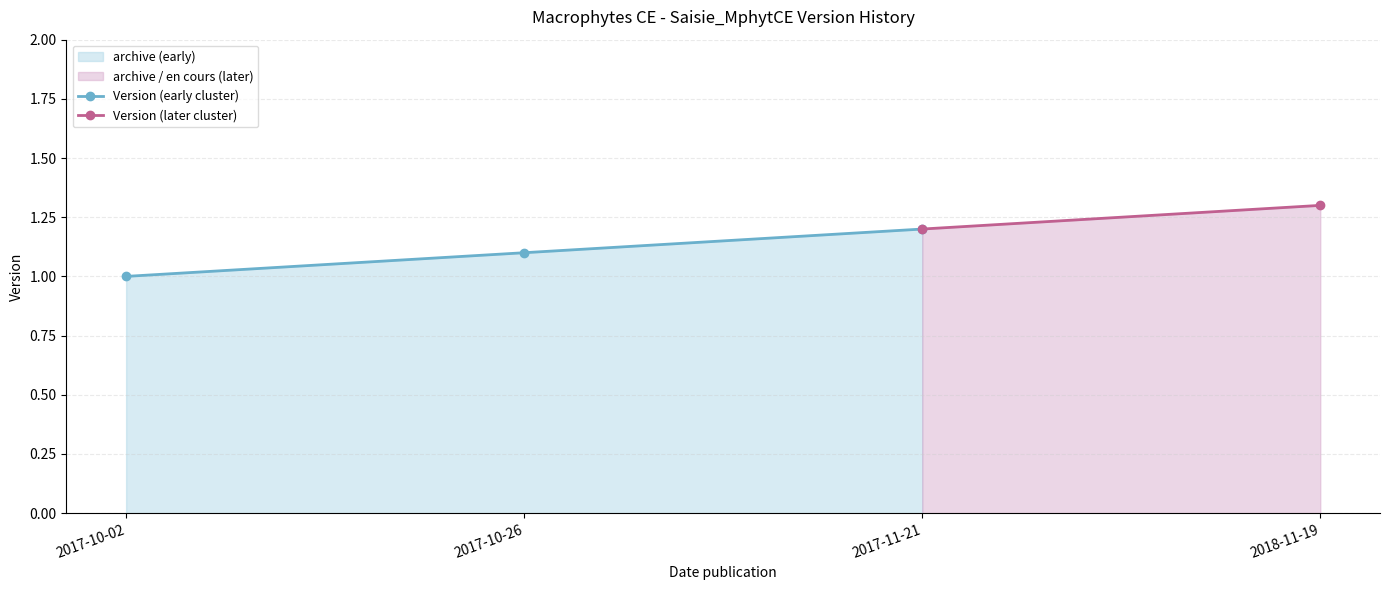

Count the values in the range 1 to 2.

4